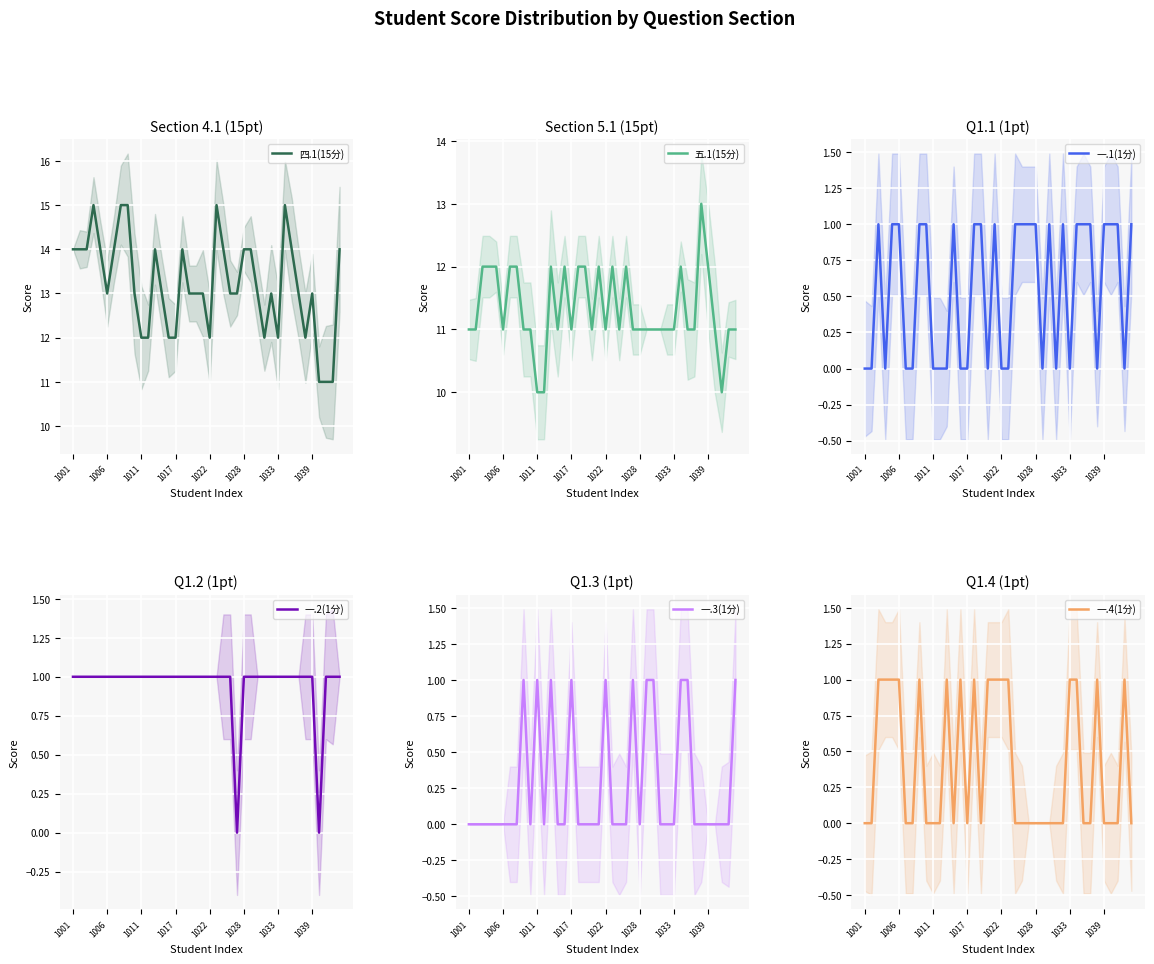

Reading left to right, what are all the values shown in this chart?

四.1(15分): 14	14	14	15	14	13	14	15	15	13	12	12	14	13	12	12	14	13	13	13	12	15	14	13	13	14	14	13	12	13	12	15	14	13	12	13	11	11	11	14
五.1(15分): 11	11	12	12	12	11	12	12	11	11	10	10	12	11	12	11	12	12	11	12	11	12	11	12	11	11	11	11	11	11	11	12	11	11	13	12	11	10	11	11
一.1(1分): 0	0	1	0	1	1	0	0	1	1	0	0	0	1	0	0	1	1	0	1	0	0	1	1	1	1	0	1	0	1	0	1	1	1	0	1	1	1	0	1
一.2(1分): 1	1	1	1	1	1	1	1	1	1	1	1	1	1	1	1	1	1	1	1	1	1	1	1	0	1	1	1	1	1	1	1	1	1	1	1	0	1	1	1
一.3(1分): 0	0	0	0	0	0	0	0	1	0	1	0	1	0	0	1	0	0	0	0	1	0	0	0	1	0	1	1	0	0	0	1	1	0	0	0	0	0	0	1
一.4(1分): 0	0	1	1	1	1	0	0	1	0	0	0	1	0	1	0	1	0	1	1	1	1	0	0	0	0	0	0	0	0	1	1	0	0	1	0	0	0	1	0